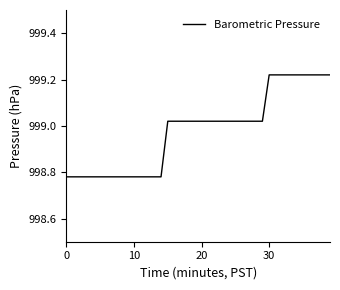

What is the difference between the maximum and minimum values?

0.4